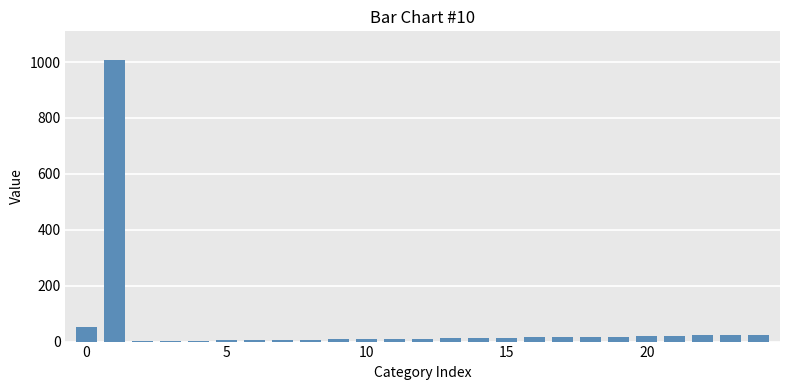

What is the maximum value shown in the chart?

1009